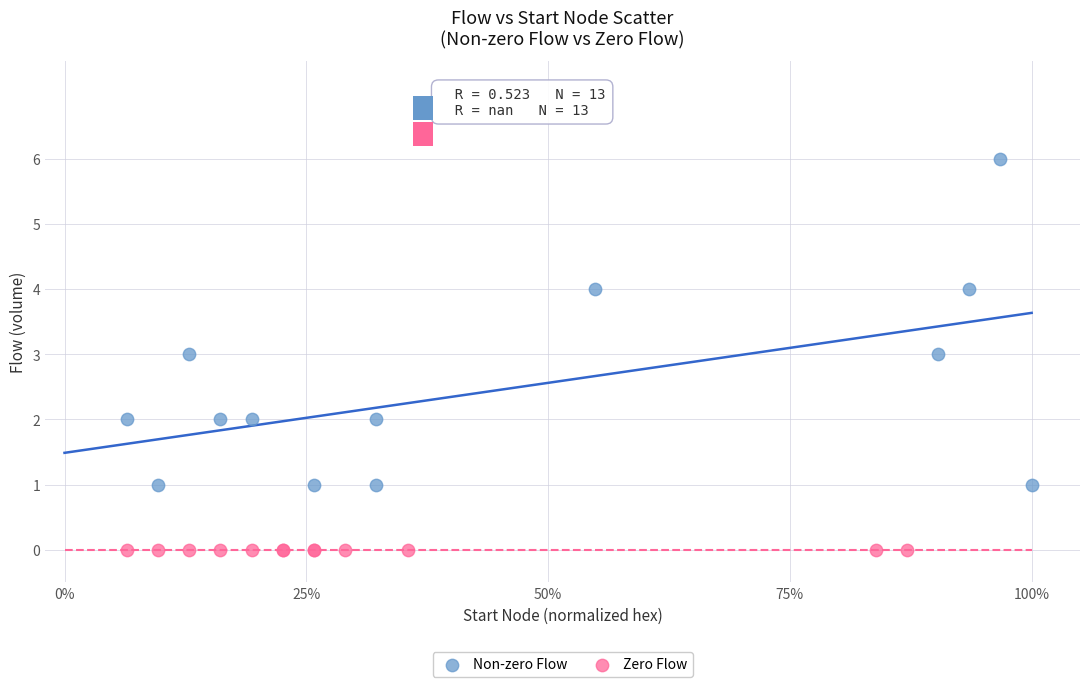

Which series reaches the minimum Y coordinate?

Zero Flow